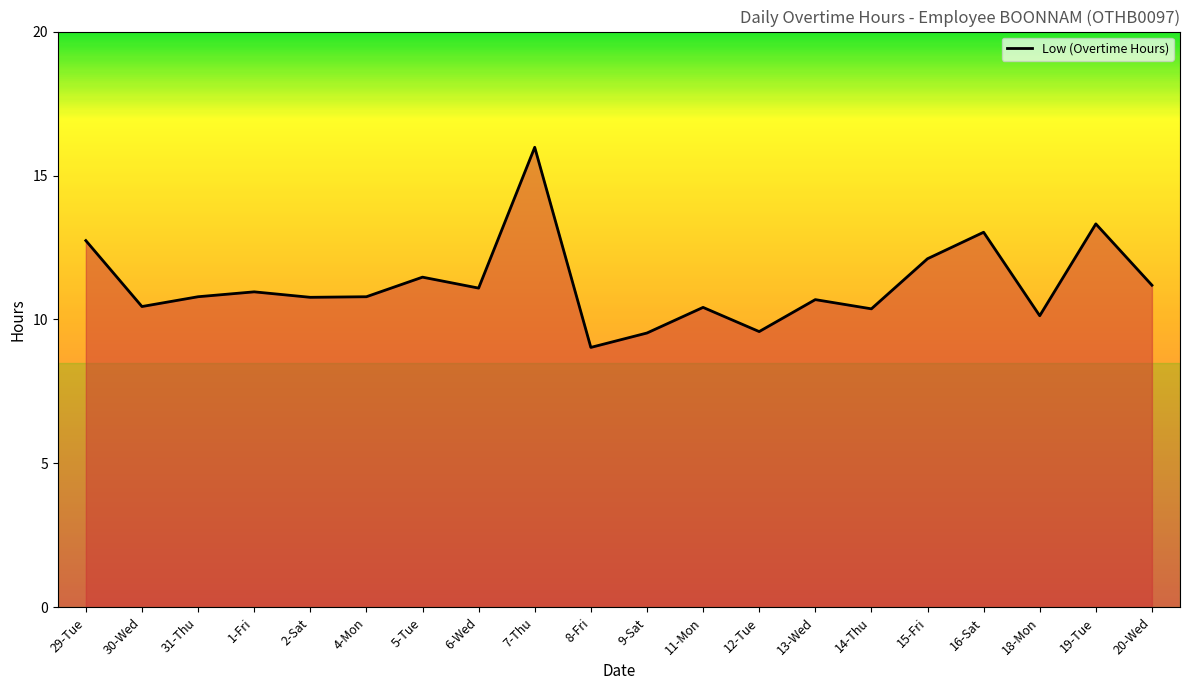

What is the sum of all values?

224.4